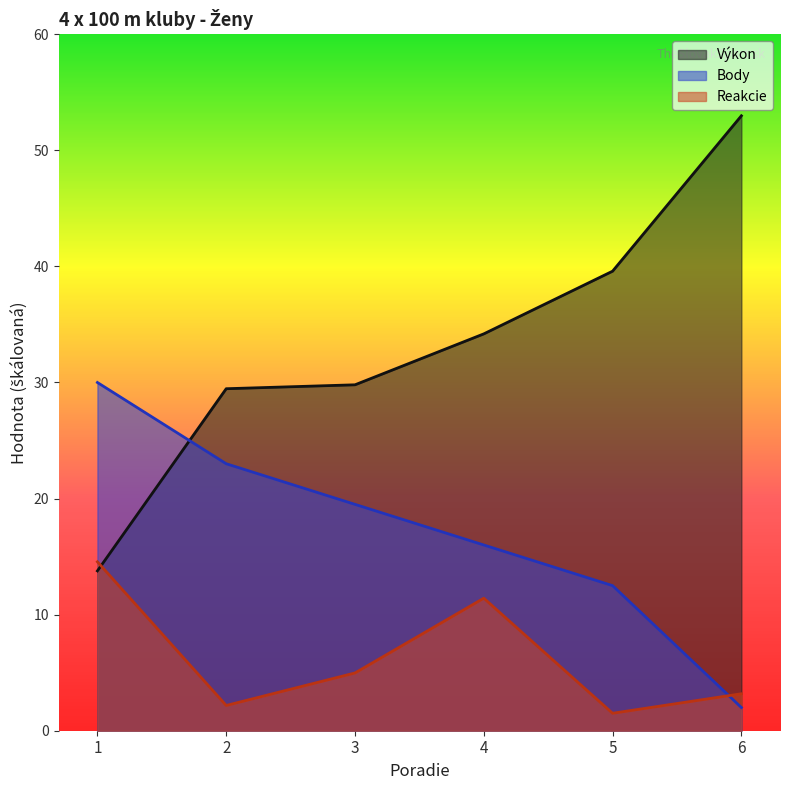

What is the value of the Reakcie point at the 6th from the left?

3.2